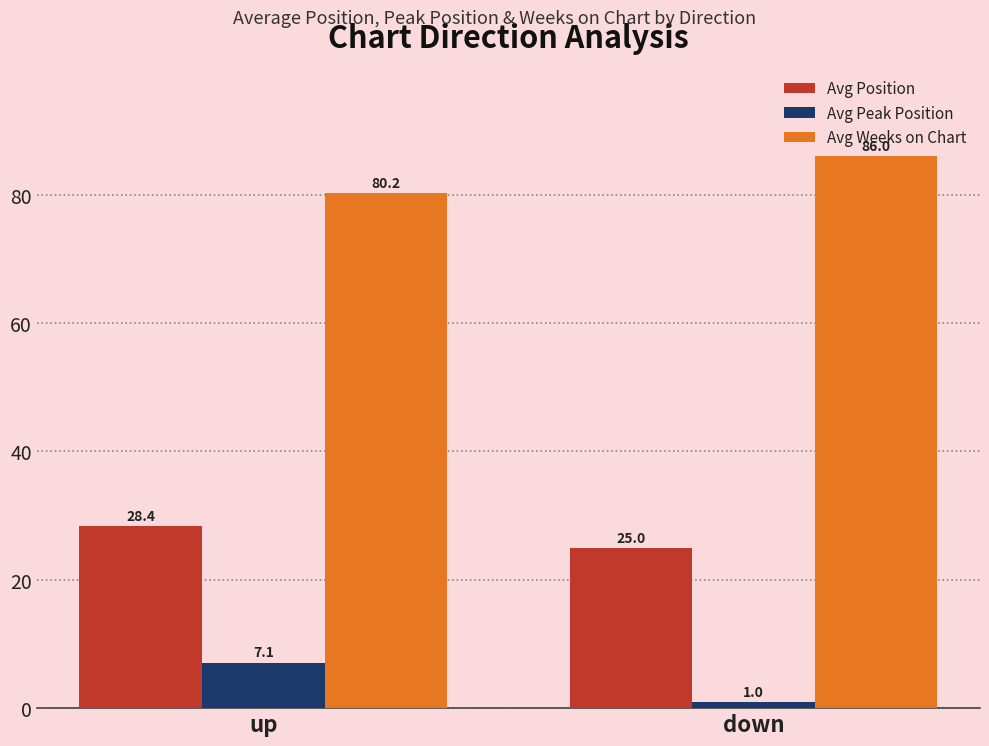

Which category has the lowest value in the Avg Weeks on Chart series?

up